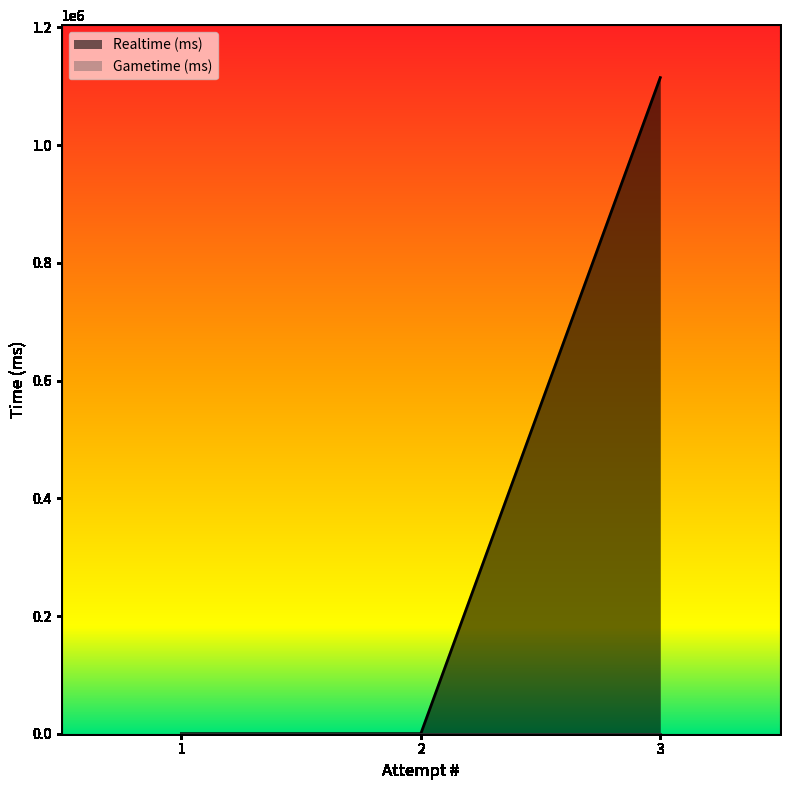

Between 2 and 3, which is larger?

3